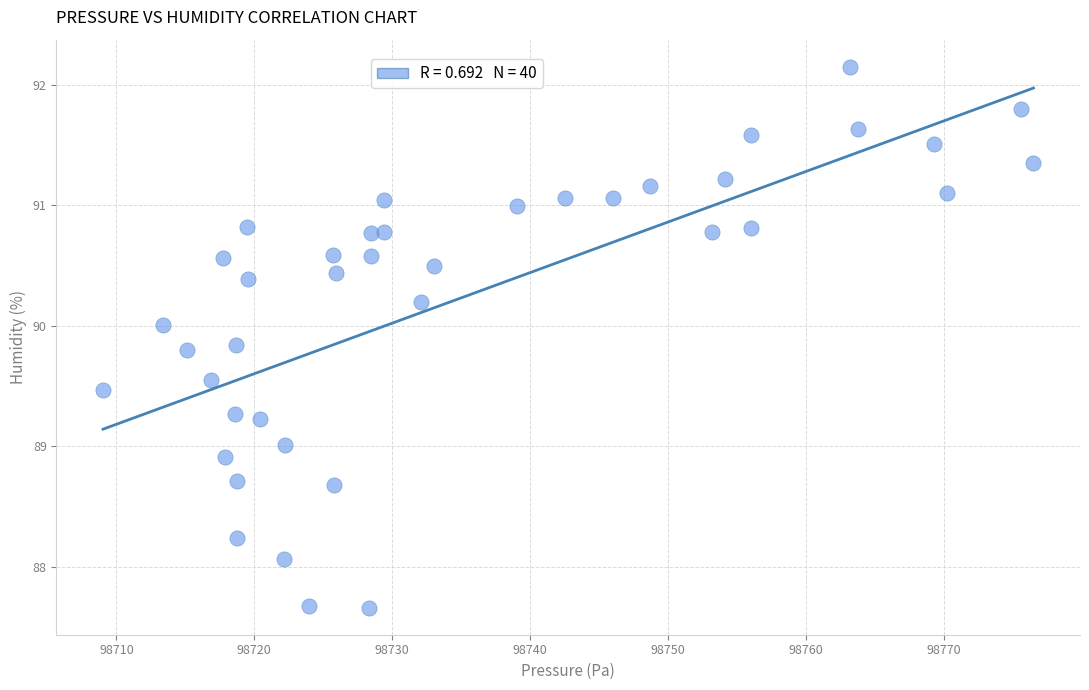

What is the range of Y values (max minus min)?

4.5